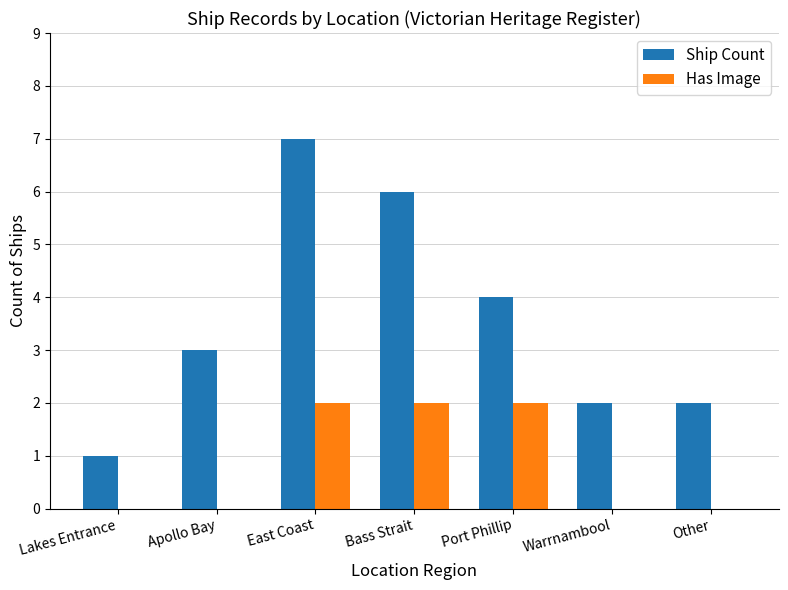

Count the Has Image values in the range 0 to 2.

7